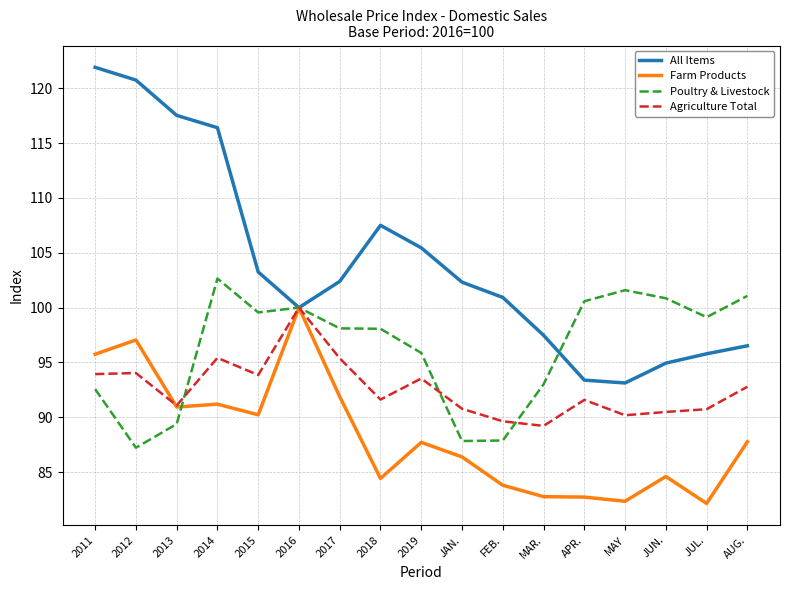

What are all the series names shown in the legend?

All Items, Farm Products, Poultry & Livestock, Agriculture Total